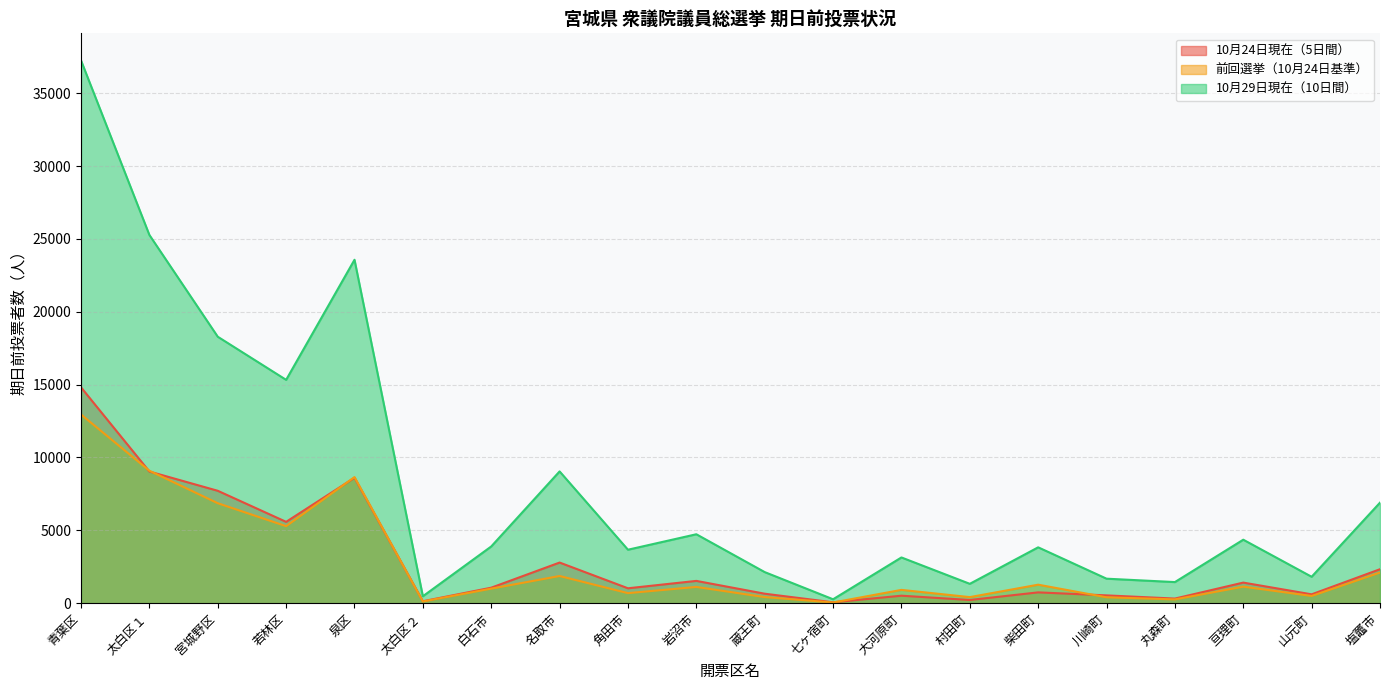

What is the value of the 前回選挙（10月24日基準） point at the 14th from the left?

416